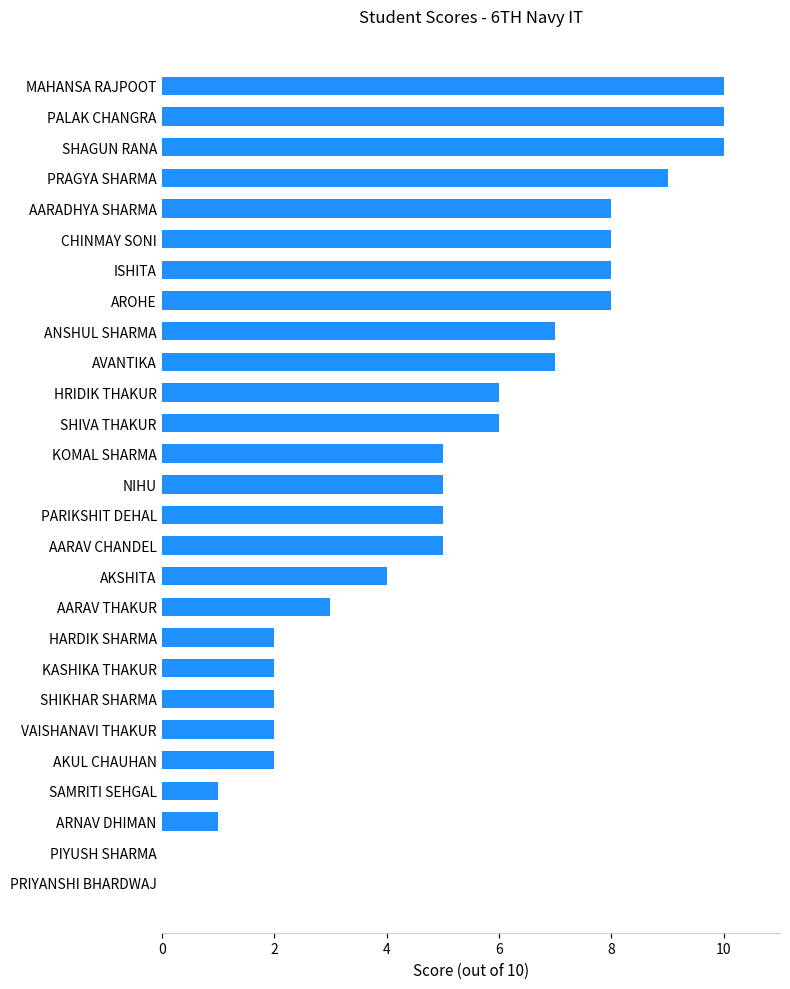

Count the number of categories in the chart.

27